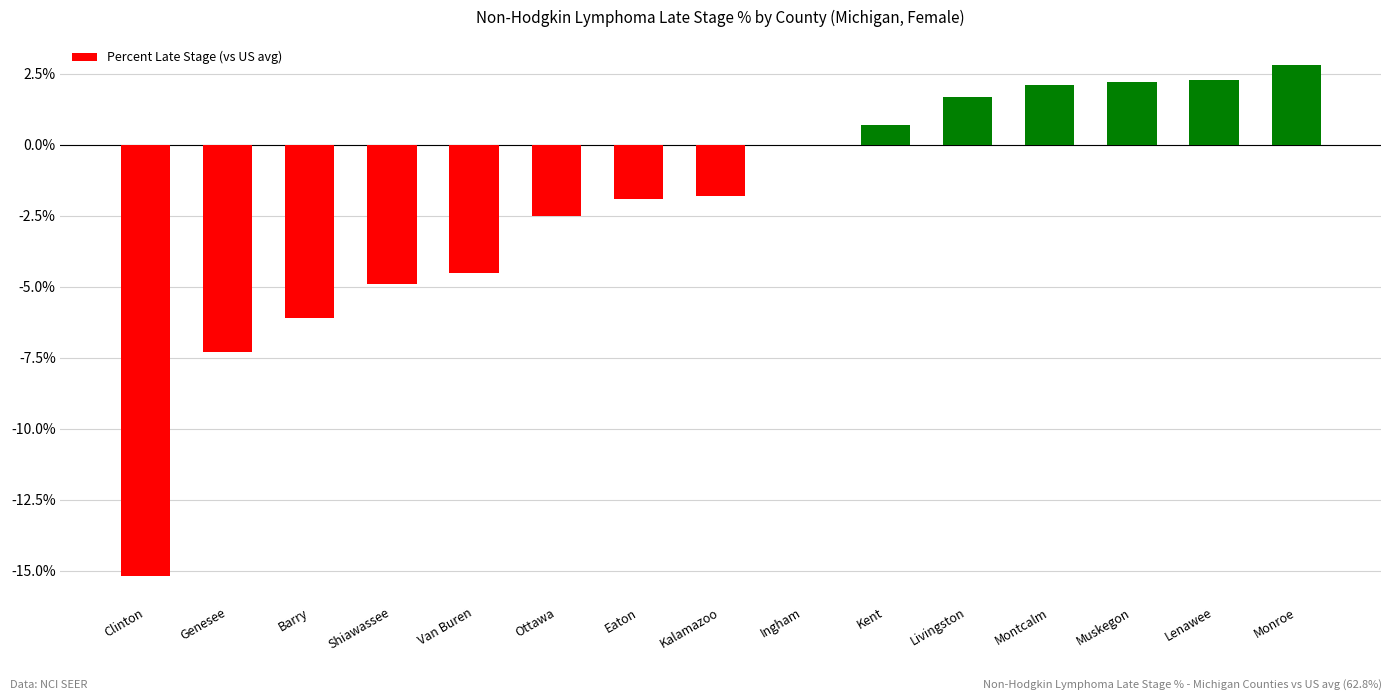

Between Barry and Muskegon, which is larger?

Muskegon